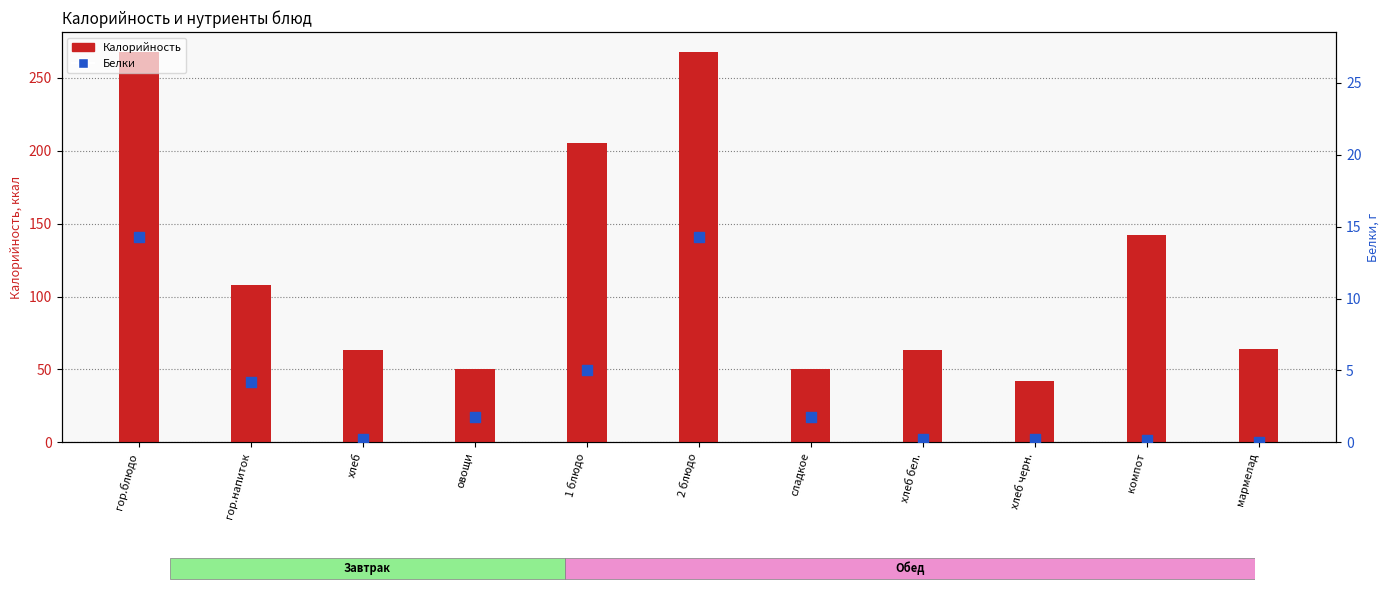

What are all the series names shown in the legend?

Калорийность, Белки